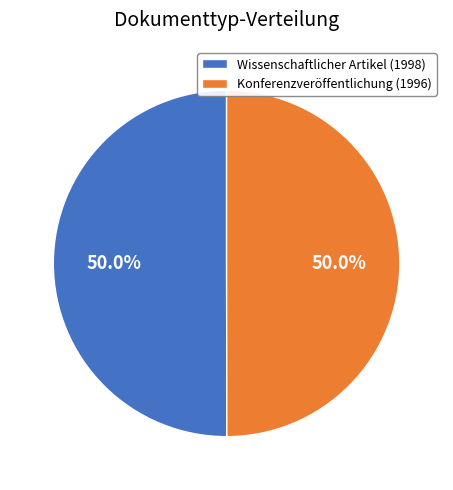

How many segments does this pie chart have?

2